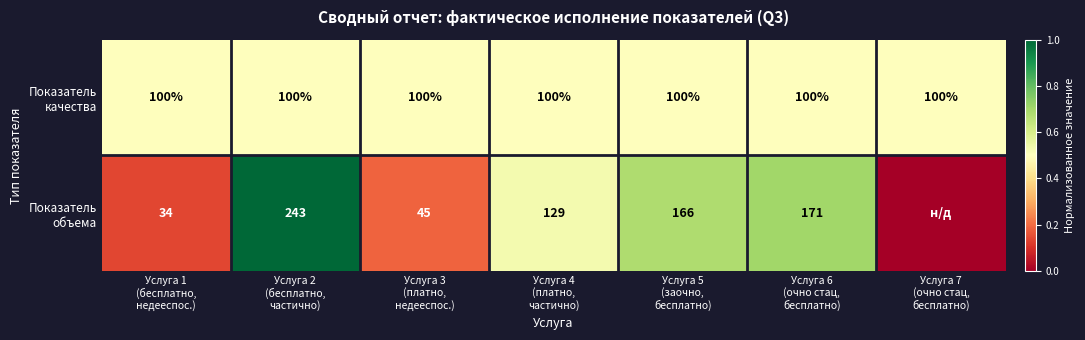

How many distinct data groups are displayed?

2